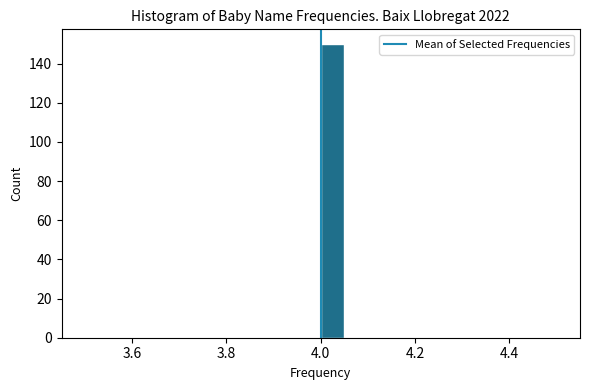

Read against the x-axis, roughly where is the centre of the tallest bar?

4.02